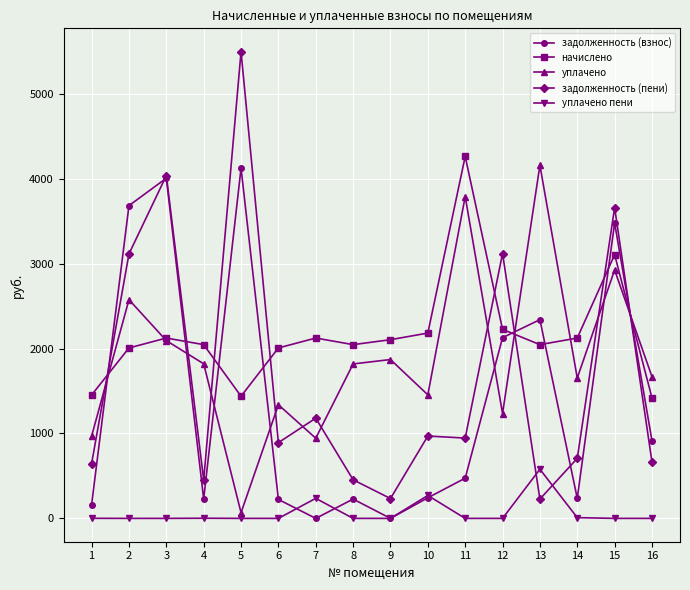

At which category is the sum across all series the highest?

15